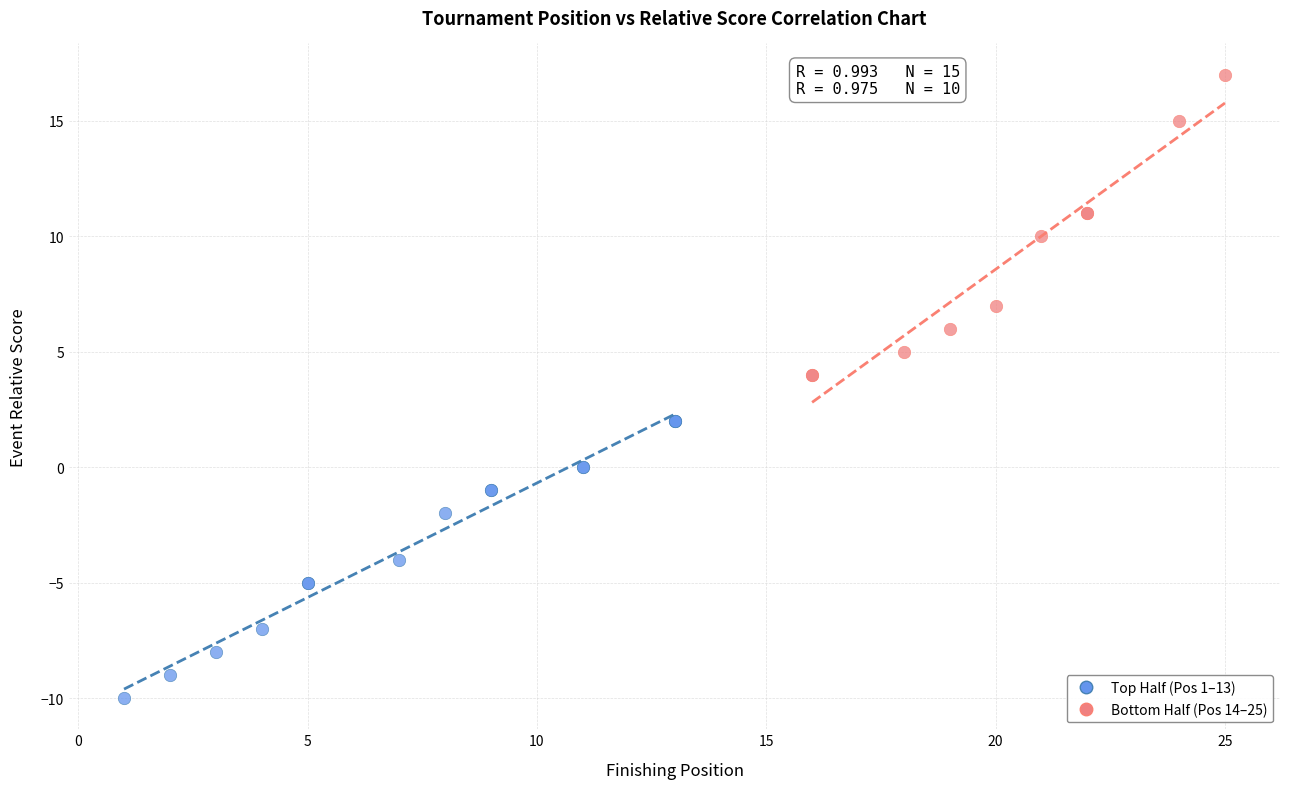

Which series reaches the maximum Y coordinate?

Bottom Half (Pos 14–25)